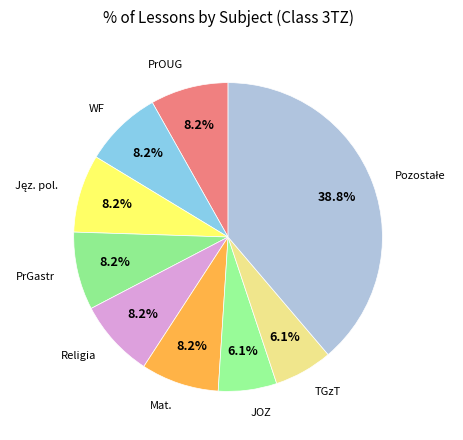

How many segments does this pie chart have?

9